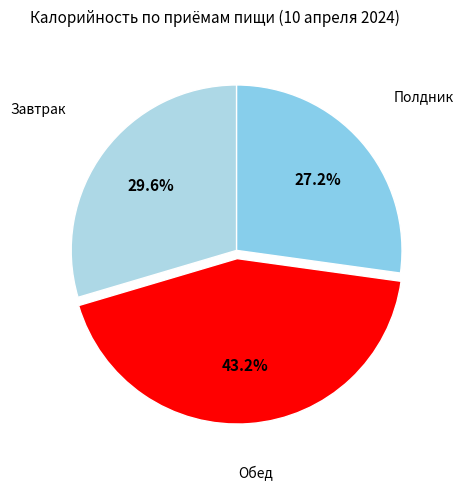

Does Обед account for over 50% of the chart?

No